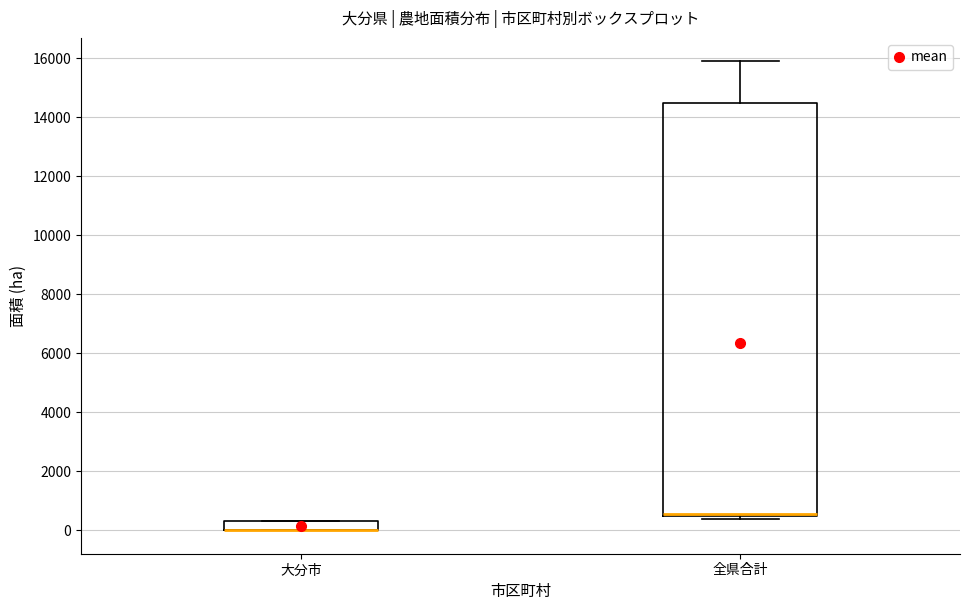

Reading left to right, transcribe this box plot: for each box, give where its median line is, the range the box spans, and where its two whiskers end, as read against the y-axis. The values are not printed on the chart, so give them approximately, as read against the axis.

大分市: median 0 (drawn on the box's lower edge), box 0 to 400, whiskers 0 to 400
全県合計: median 600, box 400 to 14400, whiskers 400 (just below the box's lower edge) to 16000